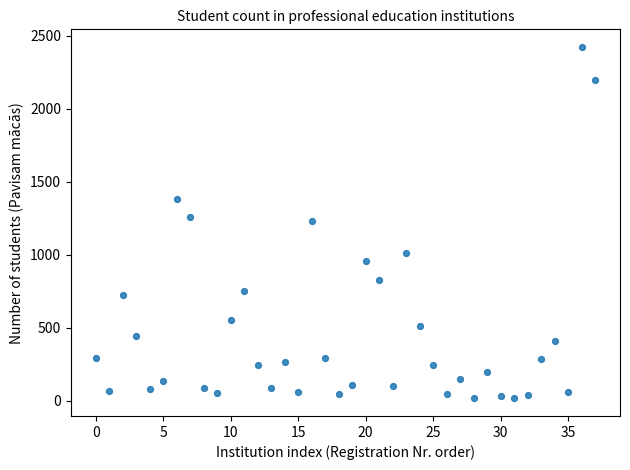

What is the range of Y values (max minus min)?

2408